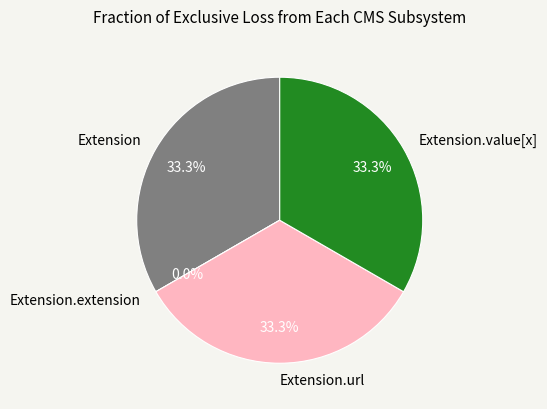

The Extension.value[x] slice represents 26% of the pie. True or false?

False